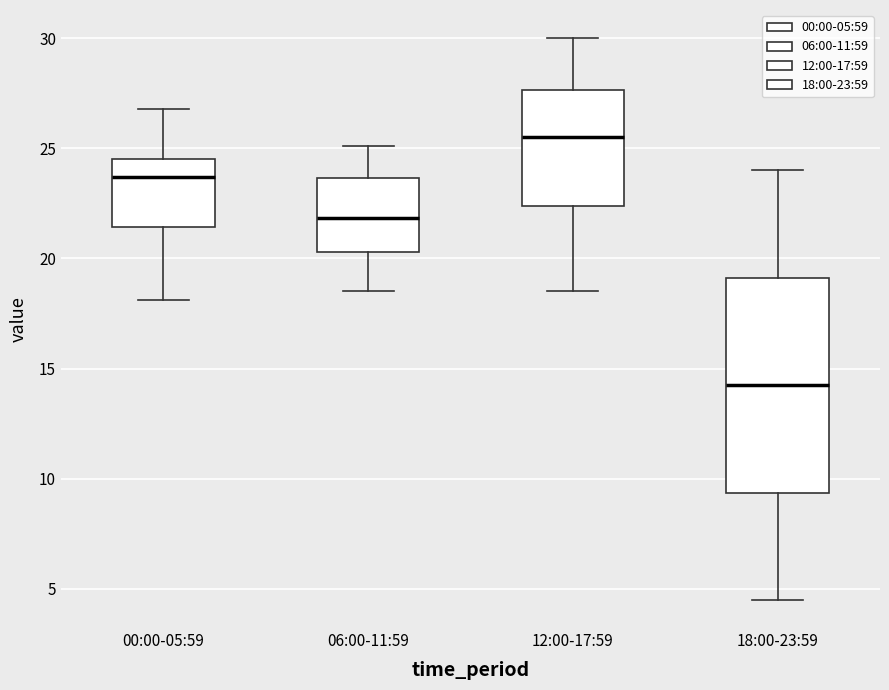

Which box has the highest median line?

12:00-17:59